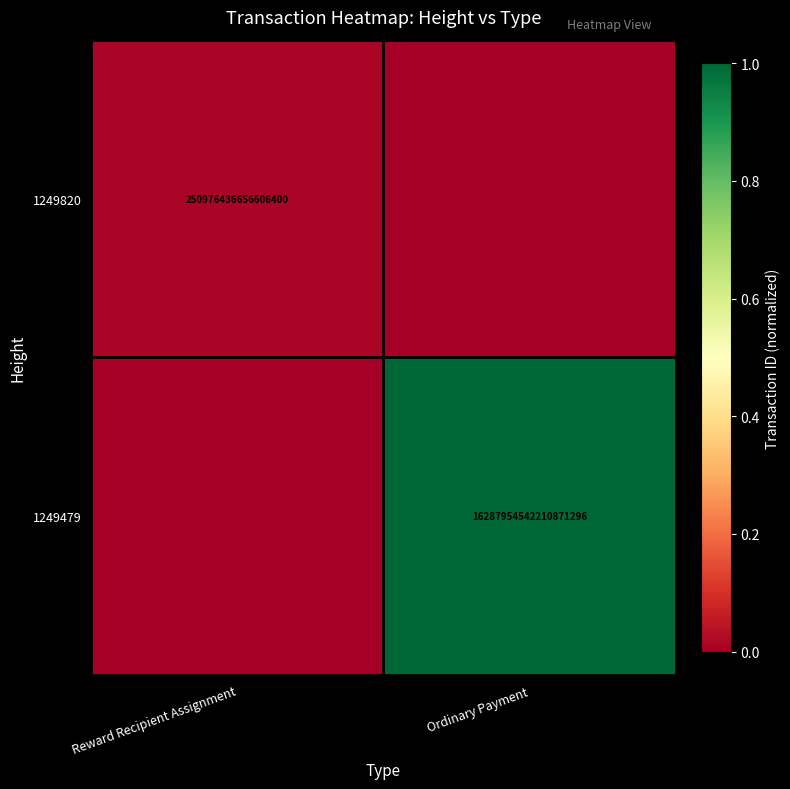

The value of 1249820 at Reward Recipient Assignment is 164984387084841056. True or false?

False